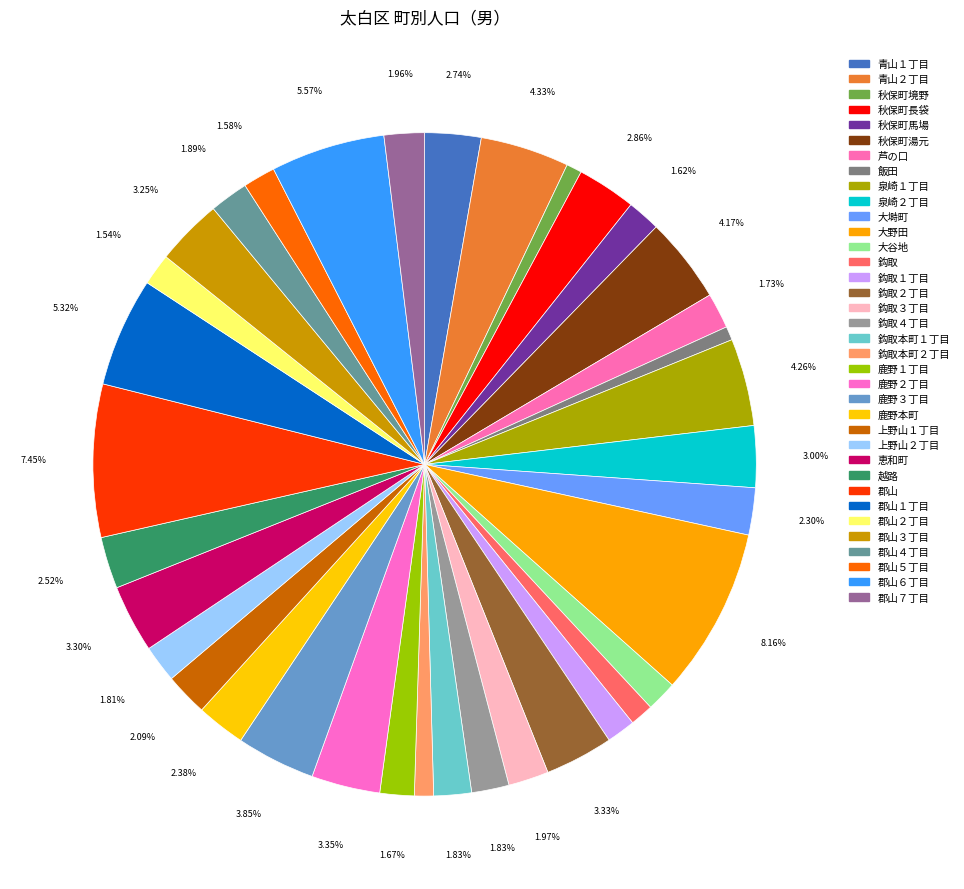

What is the ratio of the value at 郡山２丁目 to the value at 秋保町馬場?

1.0